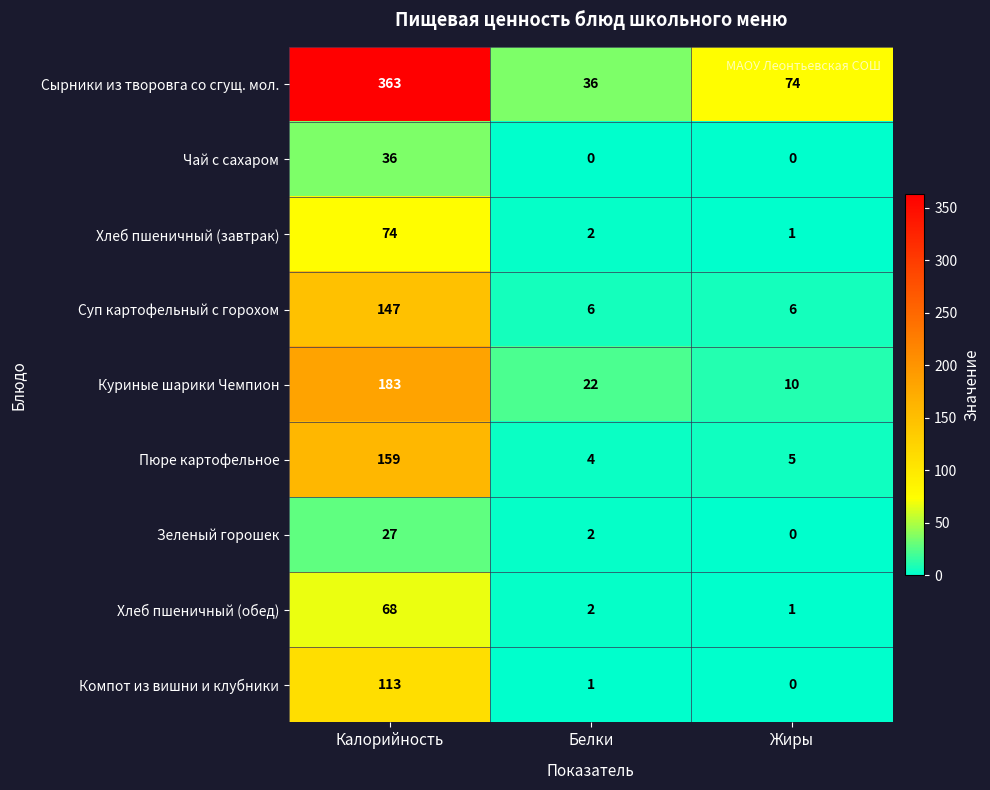

What is the spread (max minus min) of values at Белки?

36